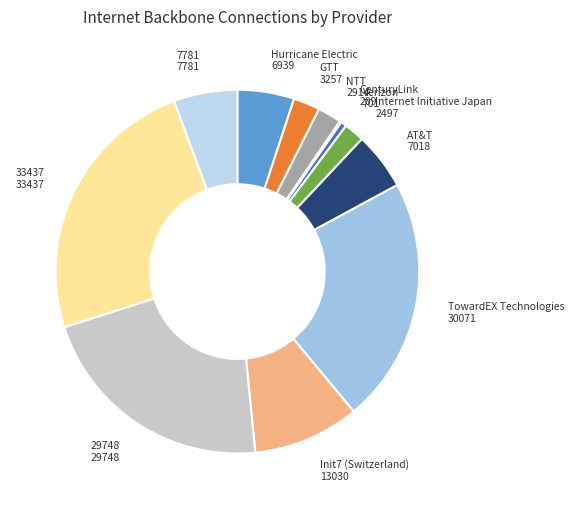

The 33437 slice represents 24% of the pie. True or false?

True